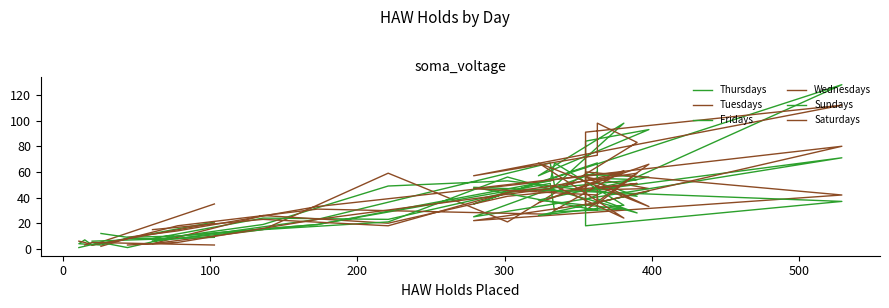

How many values in the Sundays series exceed 26?

11